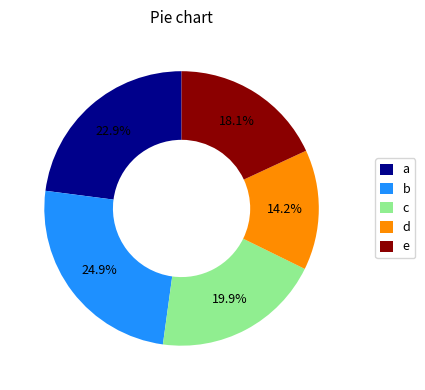

How many slices are in this pie chart?

5